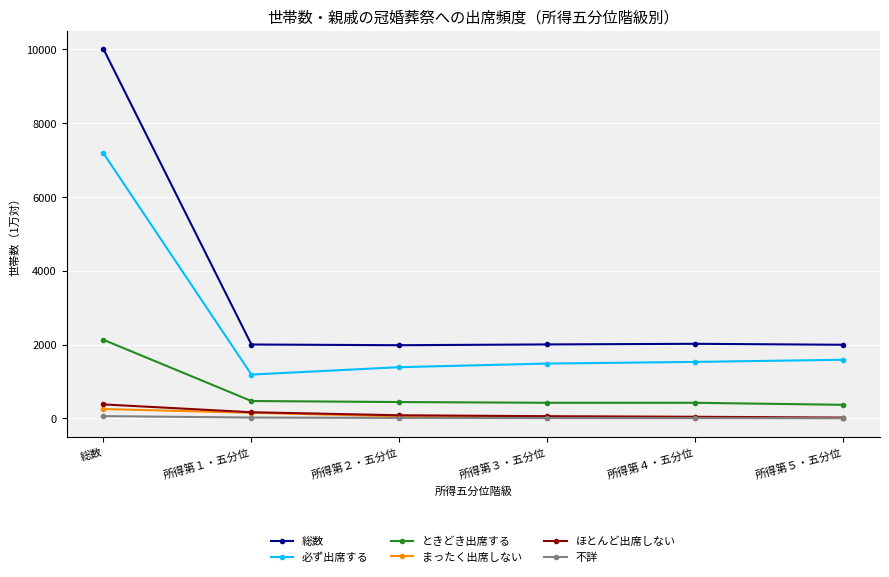

What is the difference between the second highest and minimum values in the ときどき出席する series?

103